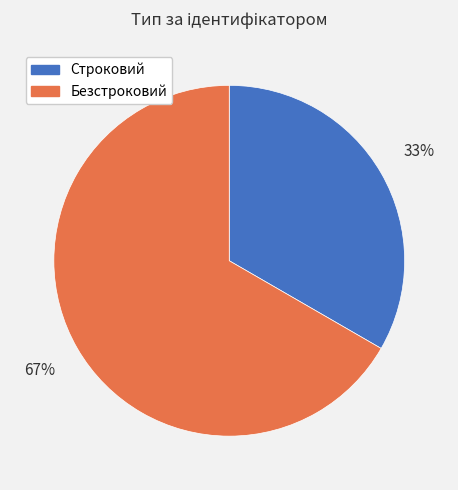

To the nearest percent, what is the combined percentage of Безстроковий and Строковий?

100%